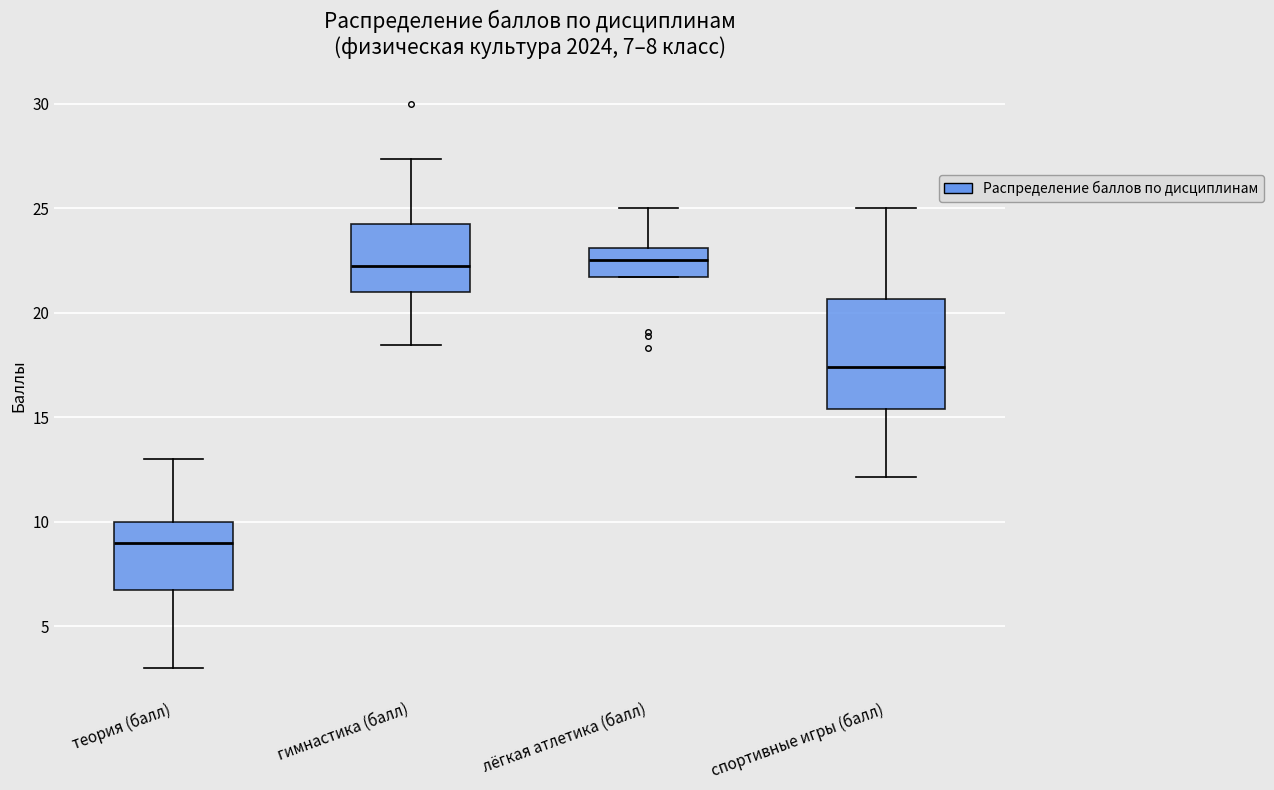

Which box is the tallest, from its lower edge to its upper edge?

спортивные игры (балл)